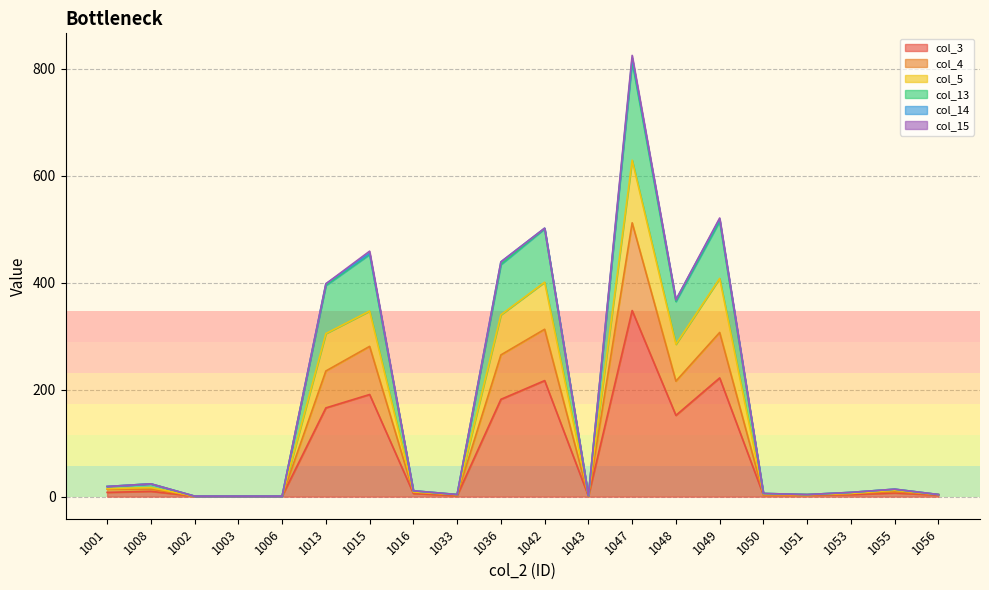

At which label does col_13 reach its peak?

1047